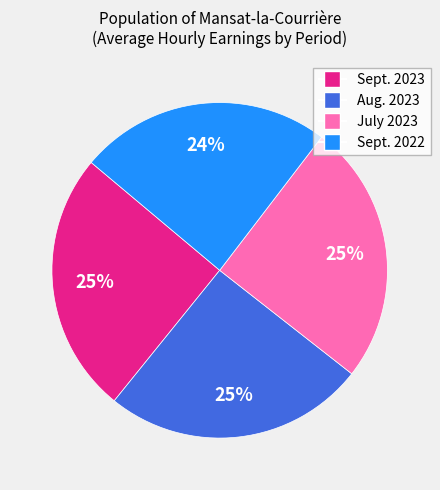

Is it true that Sept. 2022 is 12% of the pie?

False